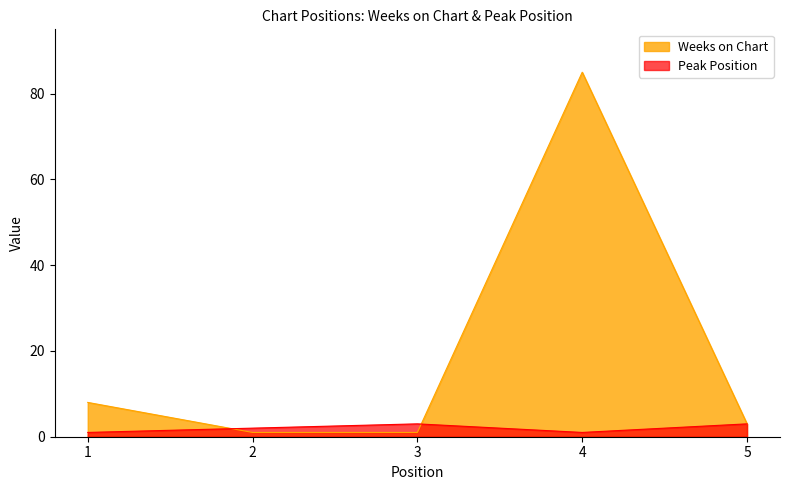

Count the Peak Position values in the range 1 to 3.

5